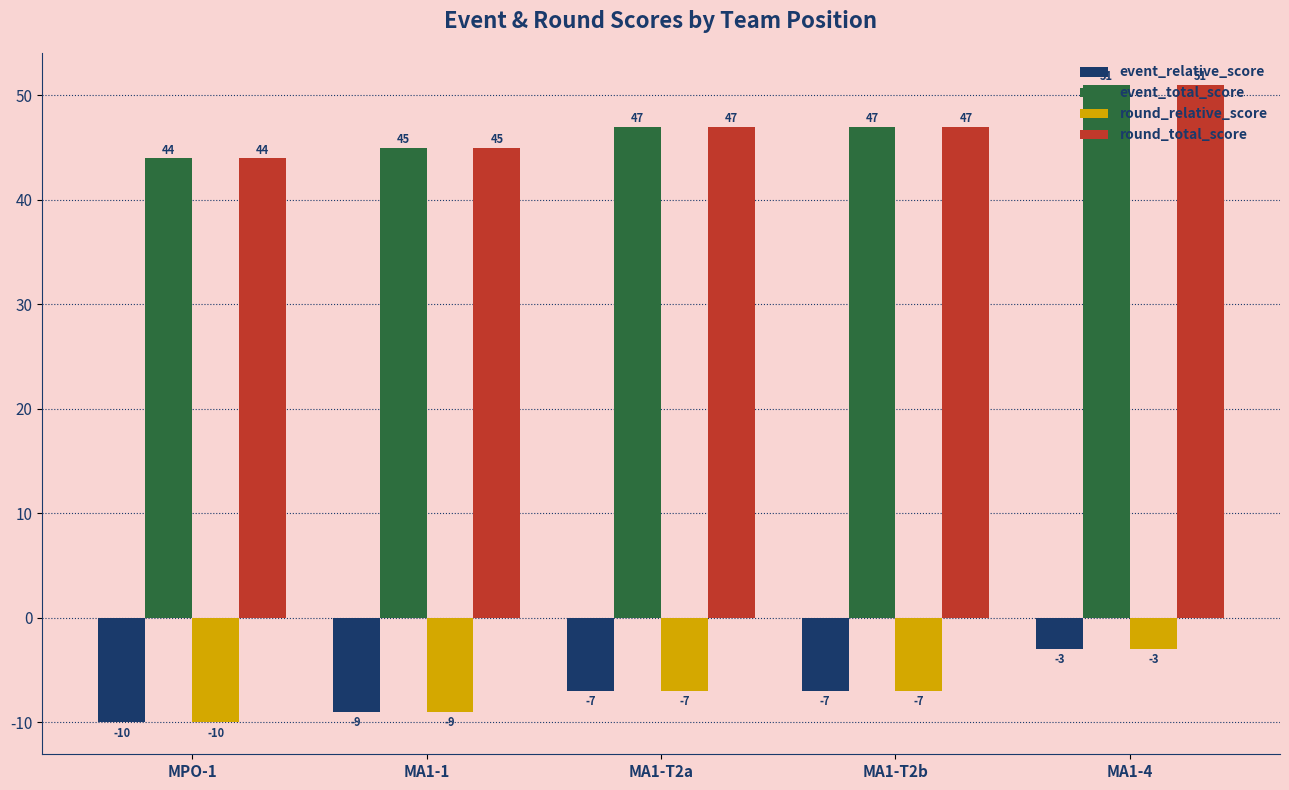

What value does the round_relative_score series have at MA1-T2b?

-7